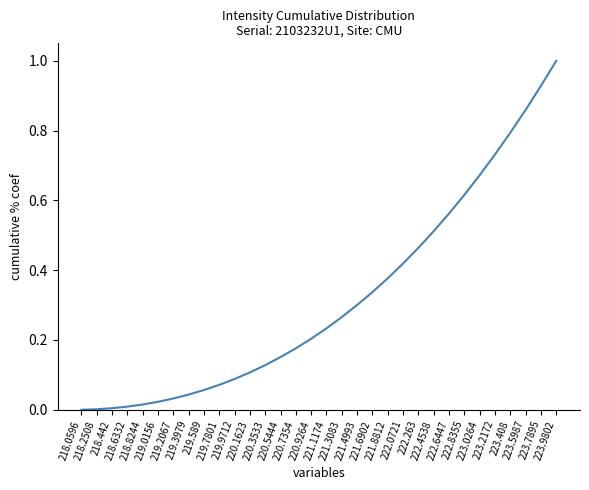

What is the greatest value displayed?

1.0